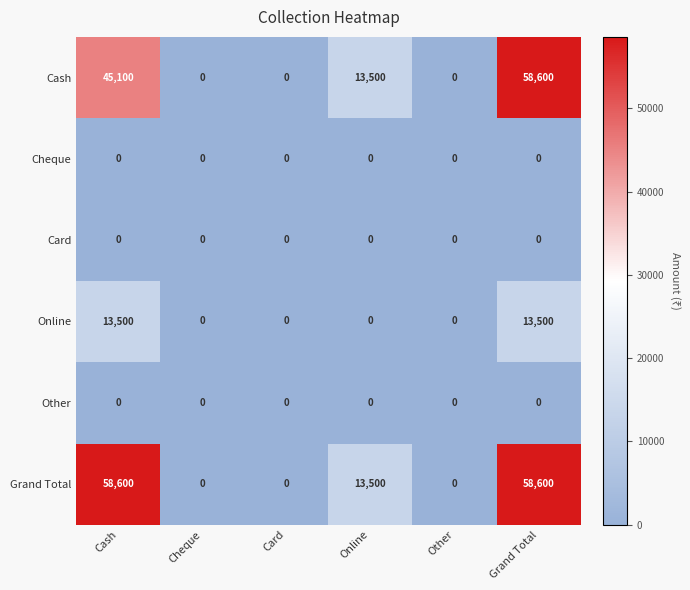

The Online series shows 6985 at Card. True or false?

False